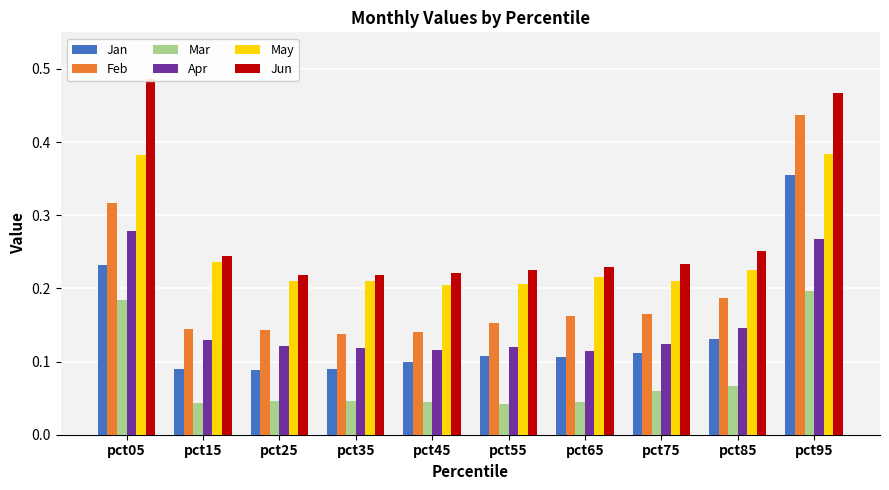

What is the average value of the Mar series?

0.1